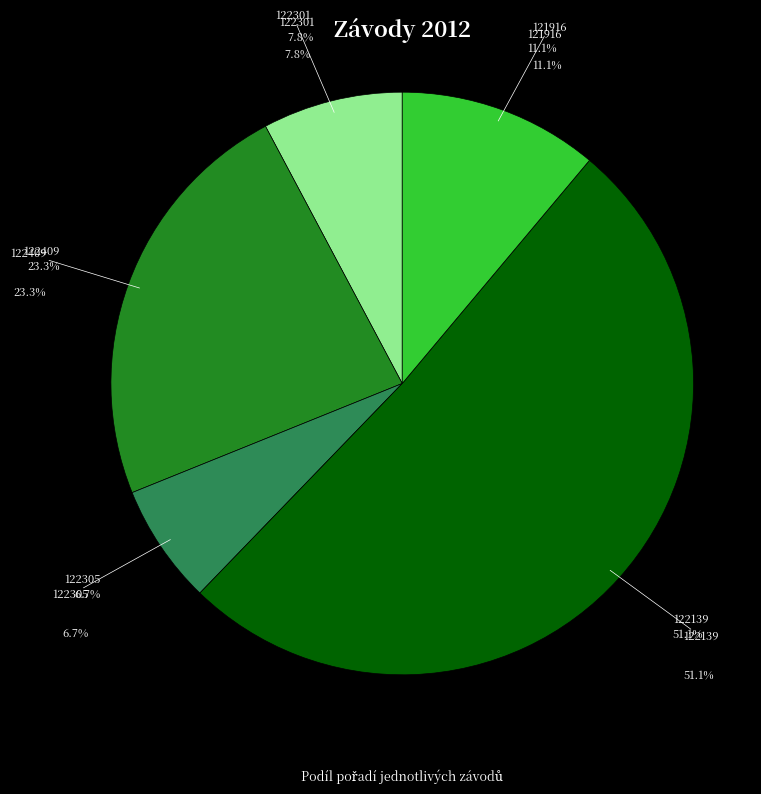

True or false: 122139 accounts for 51% of the total.

True